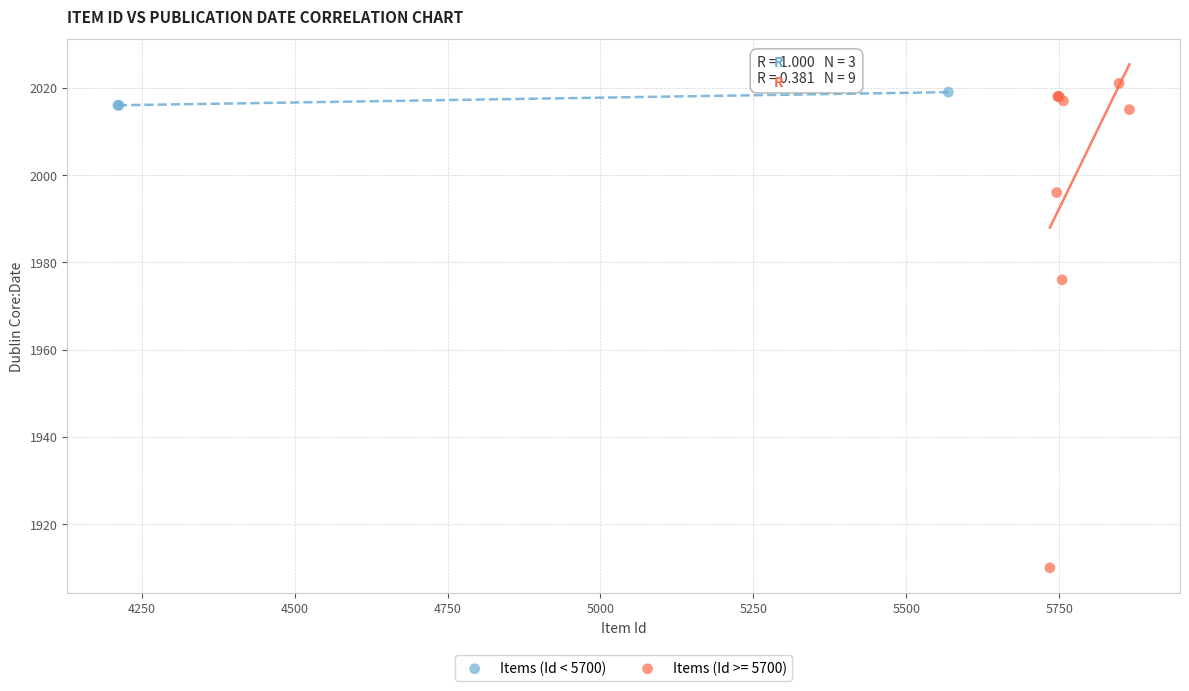

Which series contains the lowest Y value?

Items (Id >= 5700)